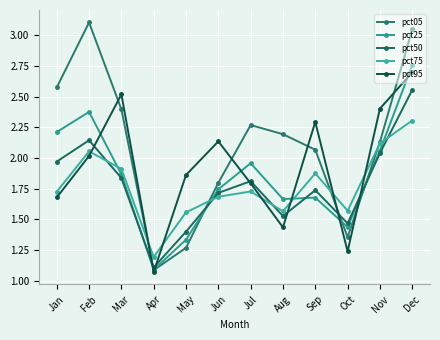

Is this an area chart (filled region under the line)?

No